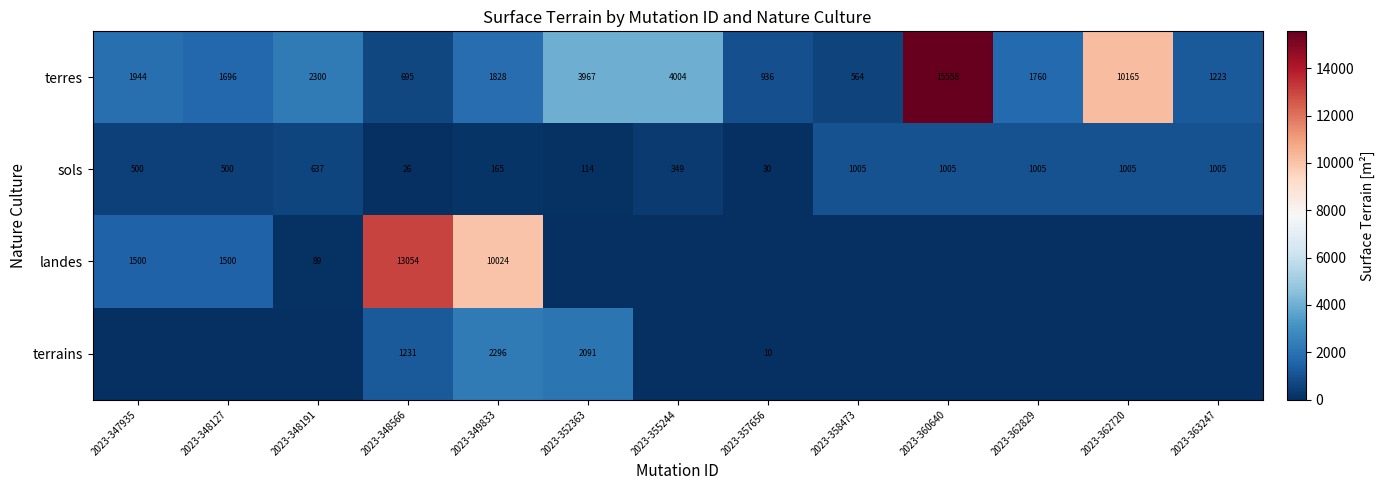

What is the lowest value of the sols series?

26